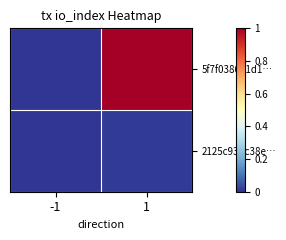

Count the number of categories in the chart.

2